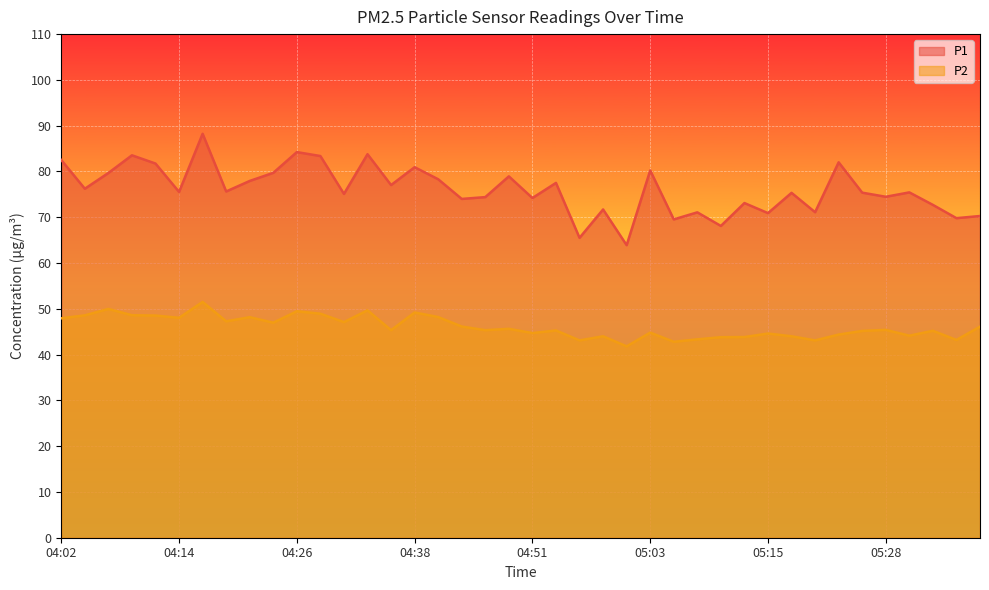

How many lines are shown in the chart?

2